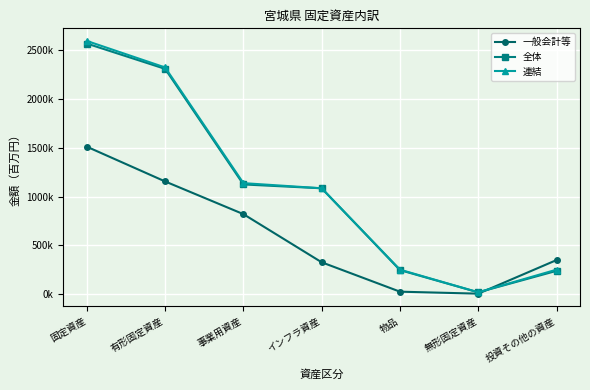

Is the value of 連結 at 物品 greater than the value of 全体 at 無形固定資産?

Yes